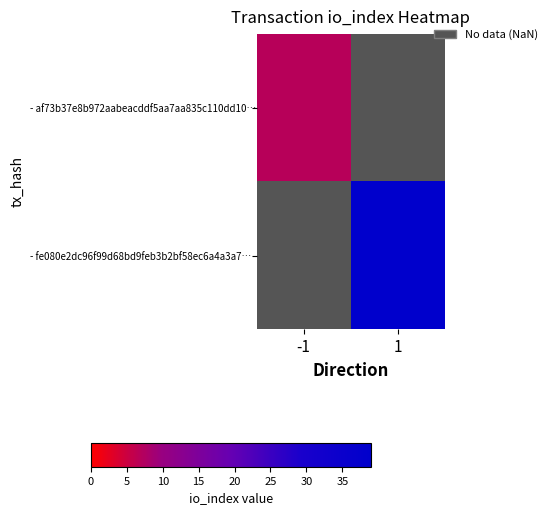

Read the - af73b37e8b972aabeacddf5aa7aa835c110dd10… value at -1.

7.0